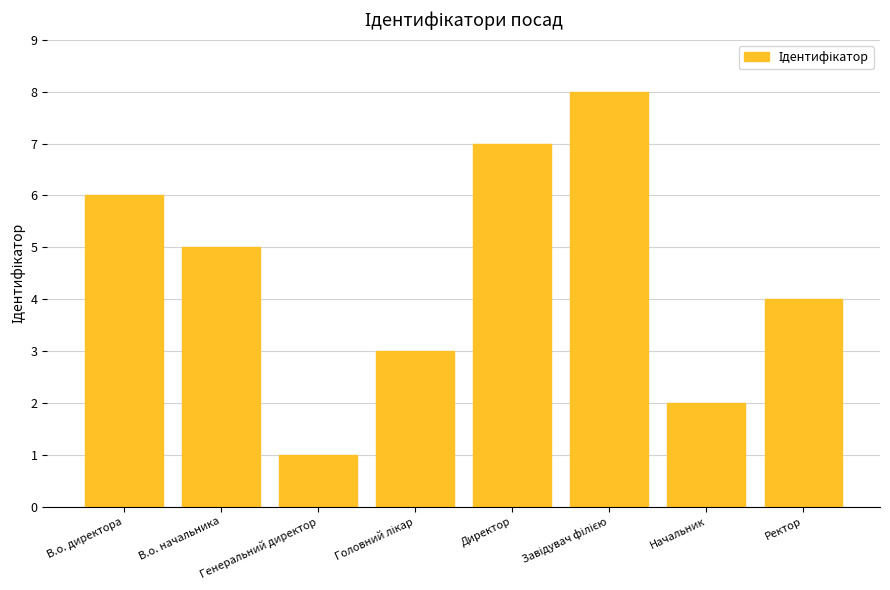

The value at Директор is 4. True or false?

False